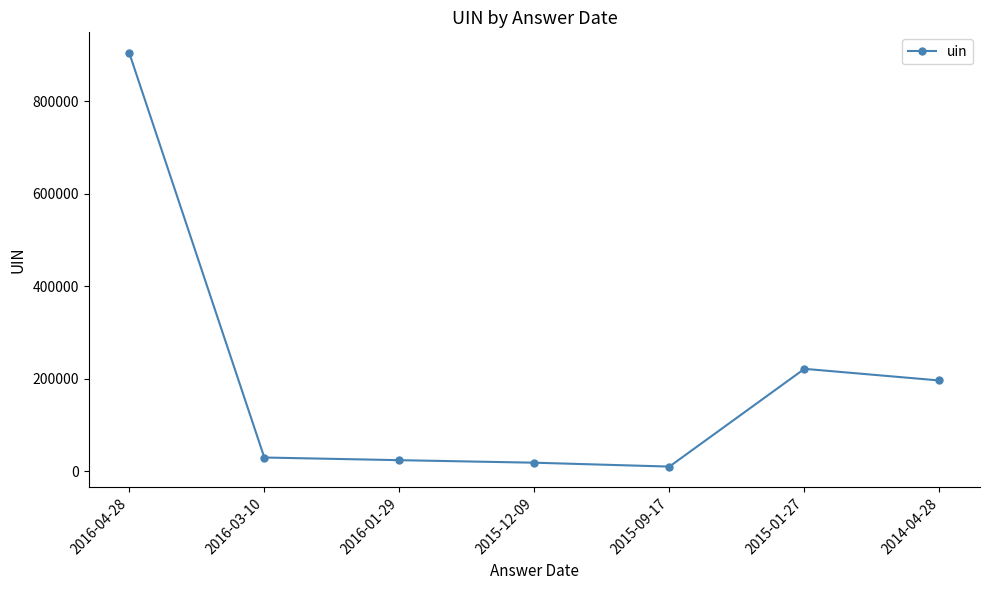

What is the difference between the second highest and second lowest values?

203096